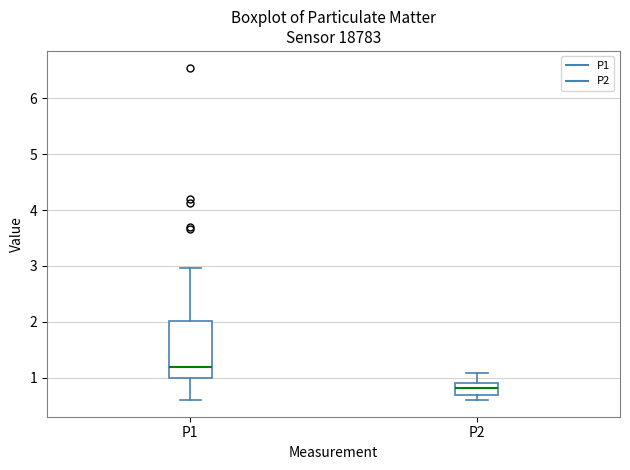

Reading left to right, transcribe this box plot: for each box, give where its median line is, the range the box spans, and where its two whiskers end, as read against the y-axis. The values are not printed on the chart, so give them approximately, as read against the axis.

P1: median 1.2, box 1.0 to 2.0, whiskers 0.6 to 3.0
P2: median 0.8, box 0.7 to 0.9, whiskers 0.6 to 1.1